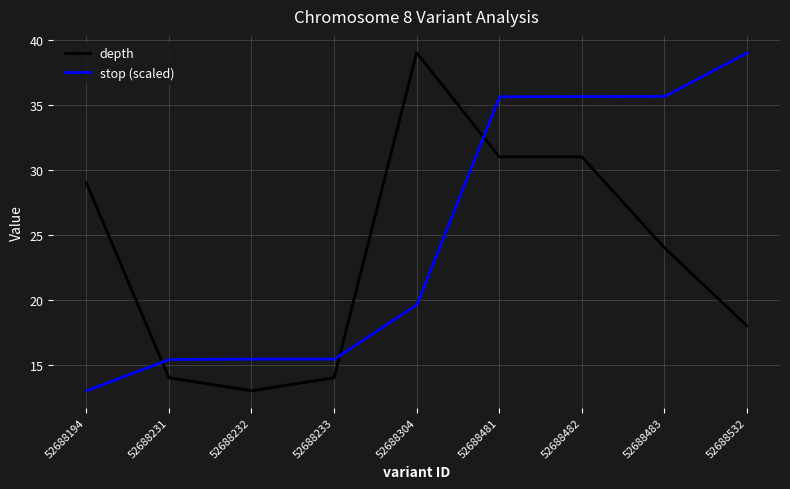

Read the depth value at 52688232.

13.0